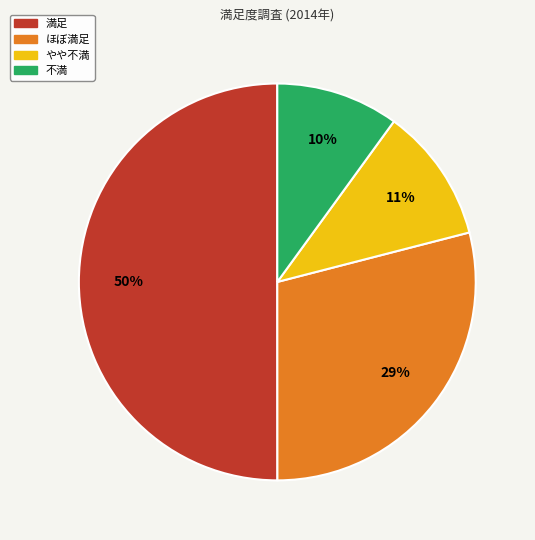

What is the majority slice?

満足